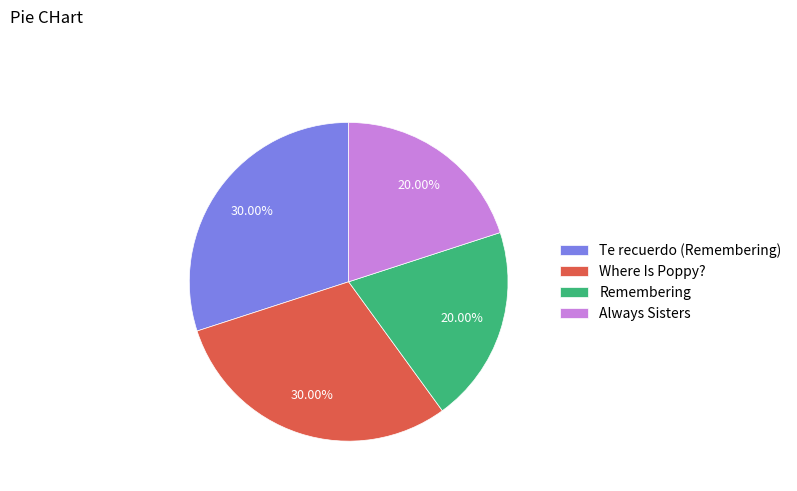

Is it true that Remembering is 33% of the pie?

False